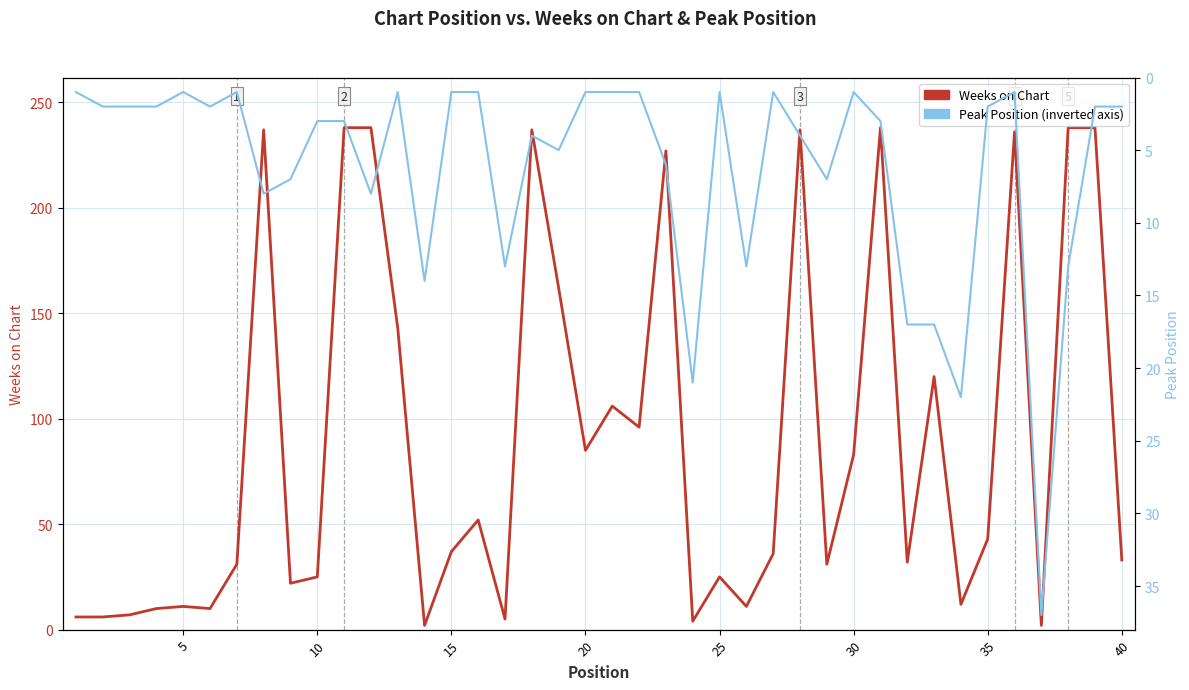

Is it true that Peak Position equals 2 at 35?

False